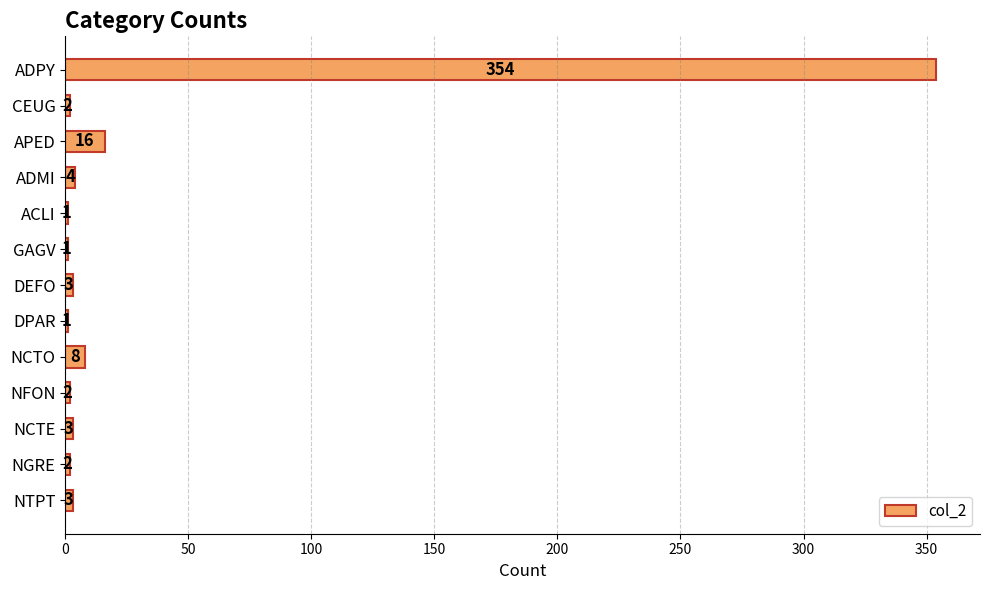

The chart shows a value of 1 at GAGV. True or false?

True